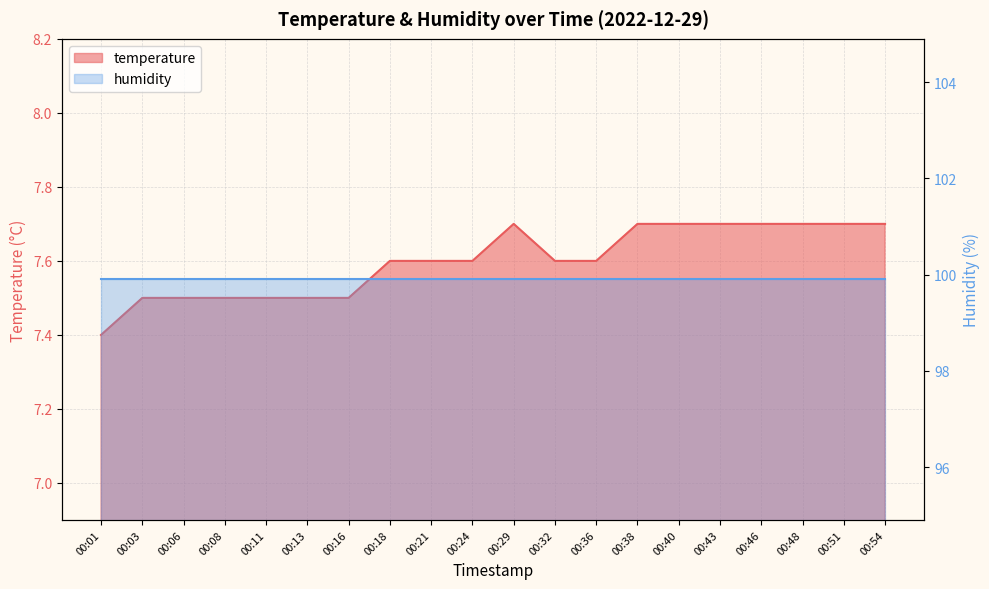

Count the number of categories in the chart.

20